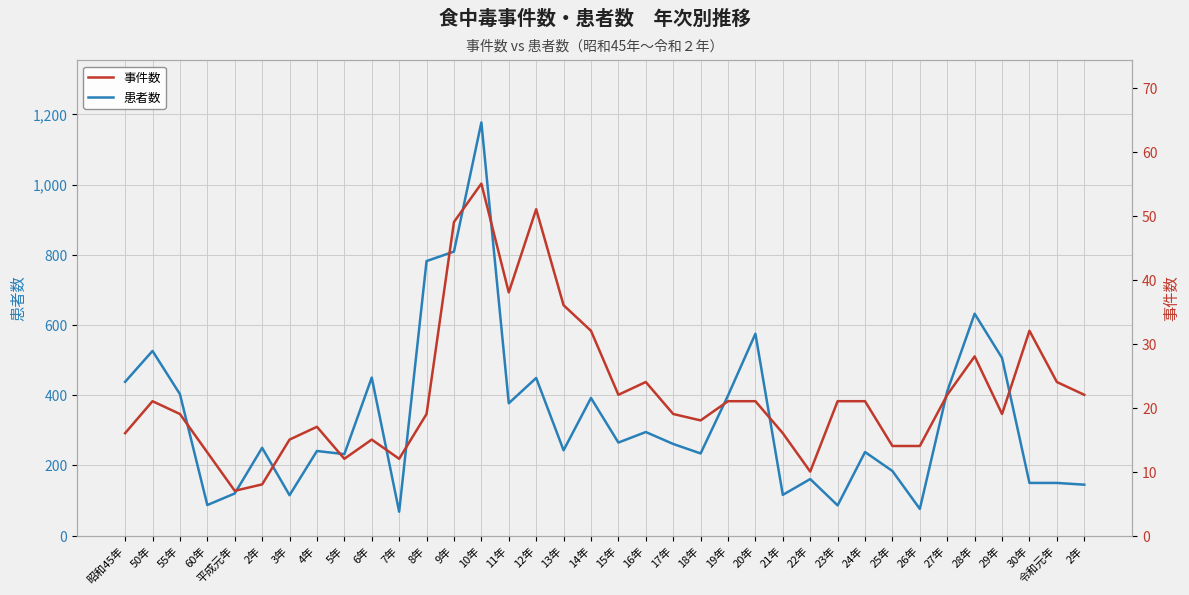

What is the label of the 27th point from the left?

23年